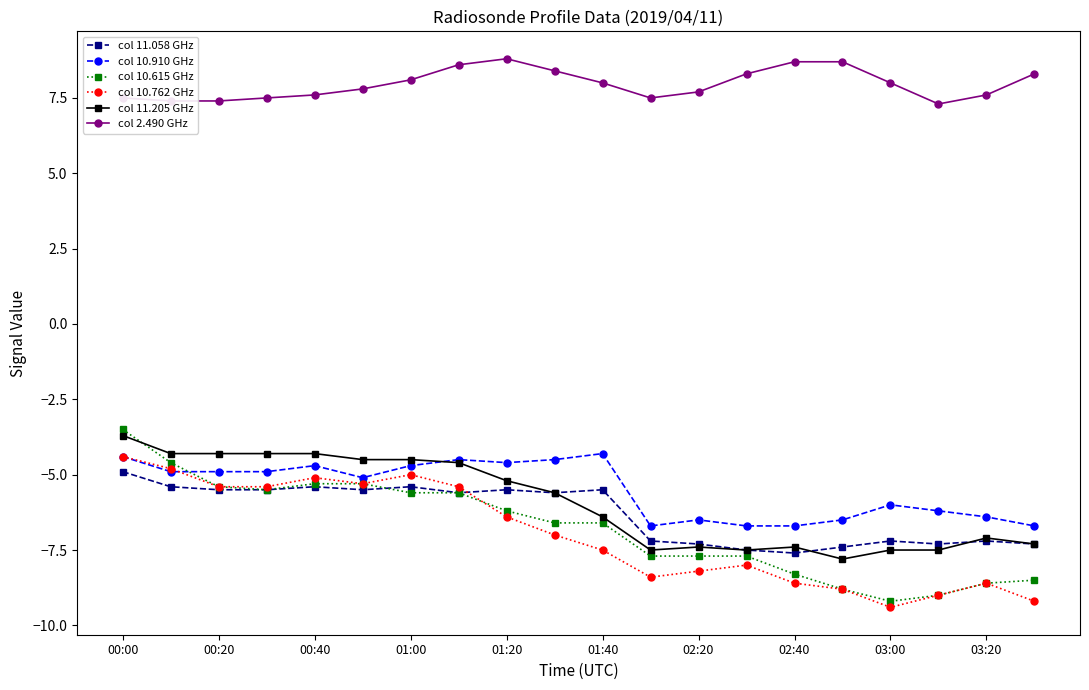

How many data points in col 11.058 GHz are less than -5?

19